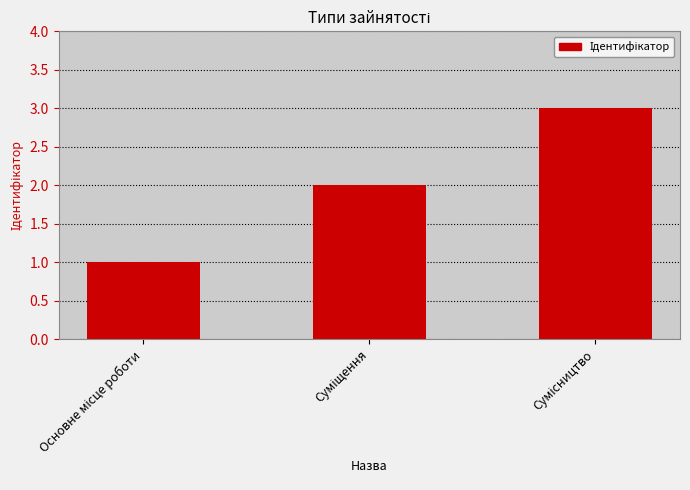

What is the maximum value shown in the chart?

3